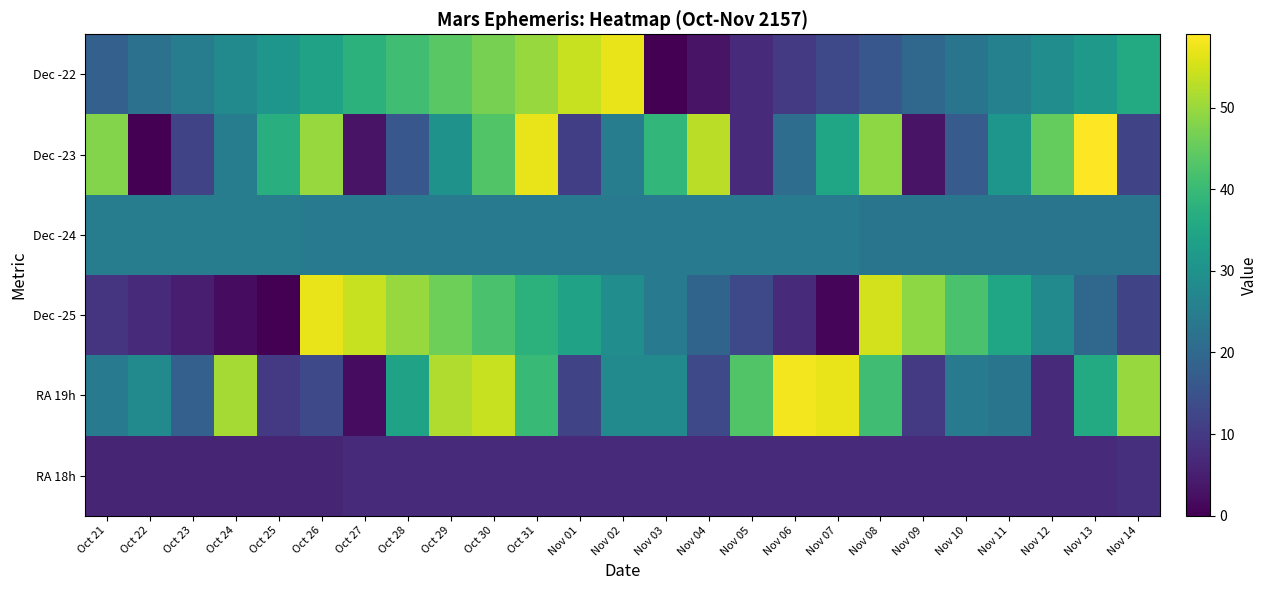

What is the total value across all series at Nov 01?

142